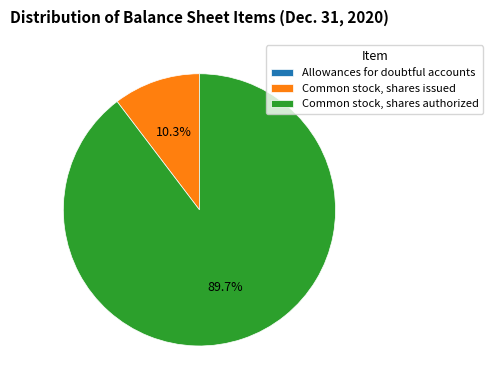

What portion of the pie excludes Common stock, shares authorized?

10.3%